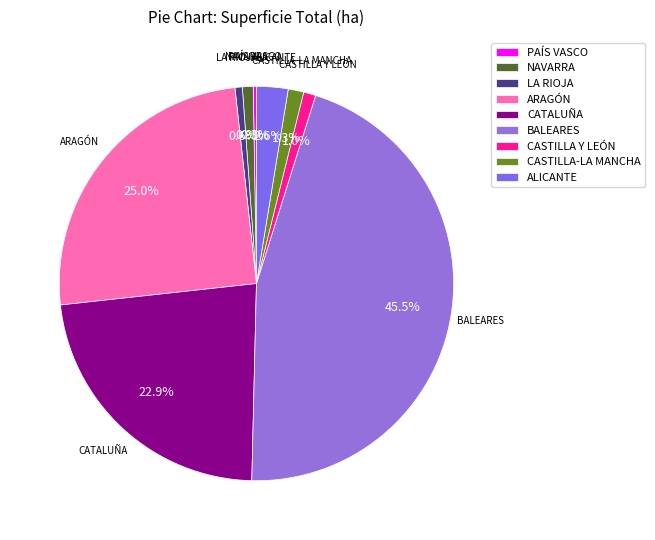

Is there any slice that represents more than half of the pie?

No